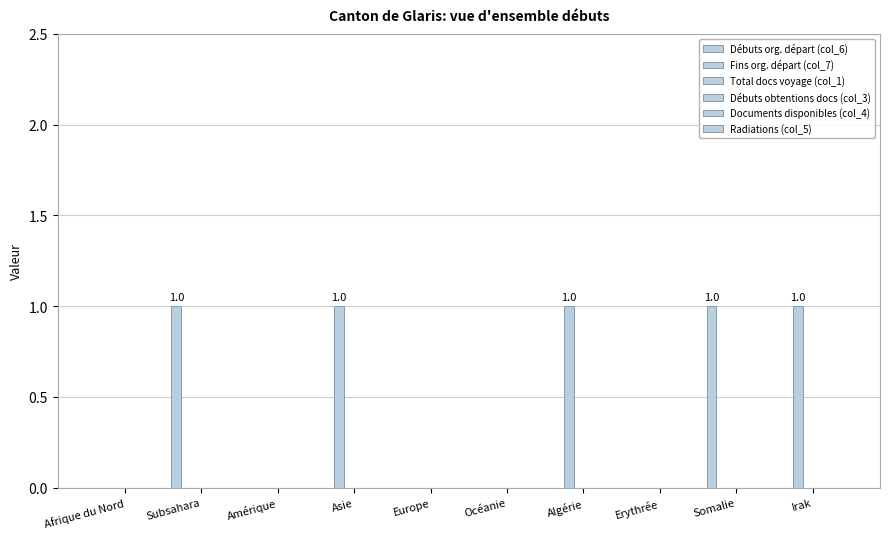

How many categories are shown in the chart?

10